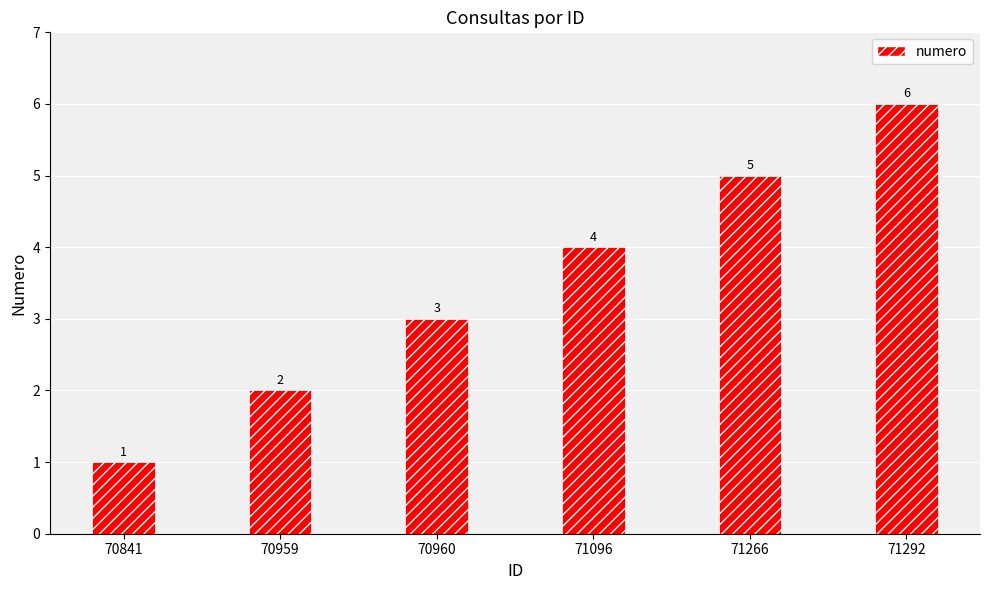

Rank the categories by value from highest to lowest.

71292, 71266, 71096, 70960, 70959, 70841